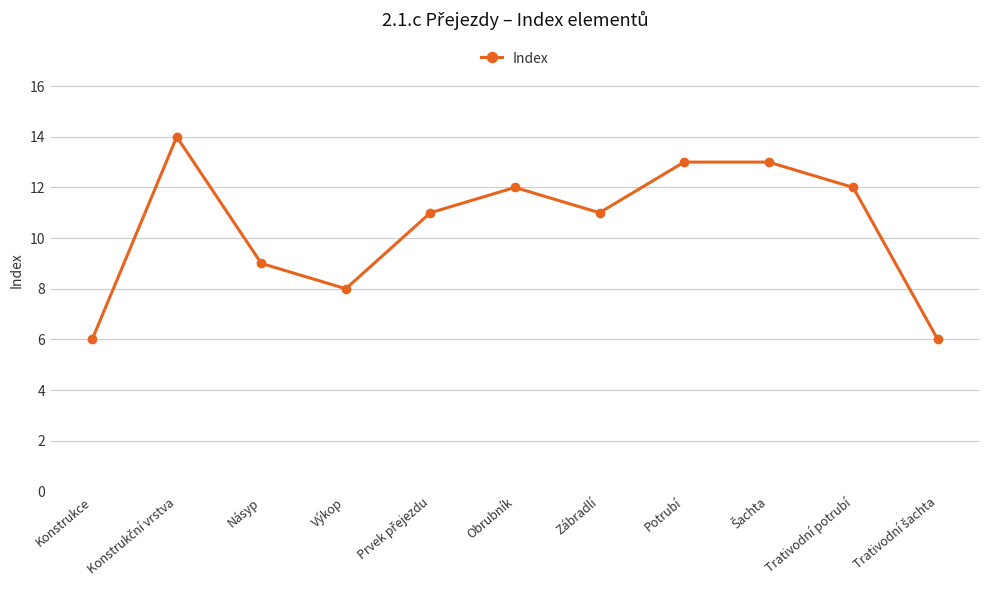

The chart shows a value of 3 at Zábradlí. True or false?

False